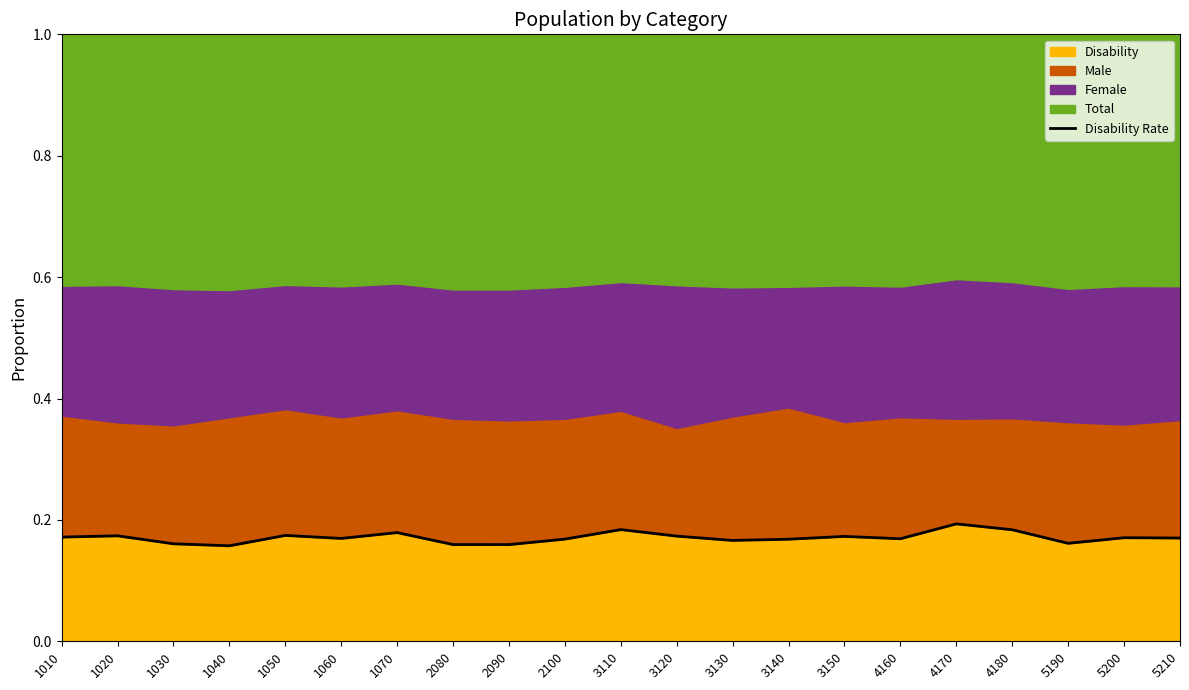

List the labels in order of value, largest first.

4170, 3110, 4180, 1070, 1050, 1020, 3120, 3150, 1010, 5200, 5210, 1060, 4160, 2100, 3140, 3130, 5190, 1030, 2080, 2090, 1040